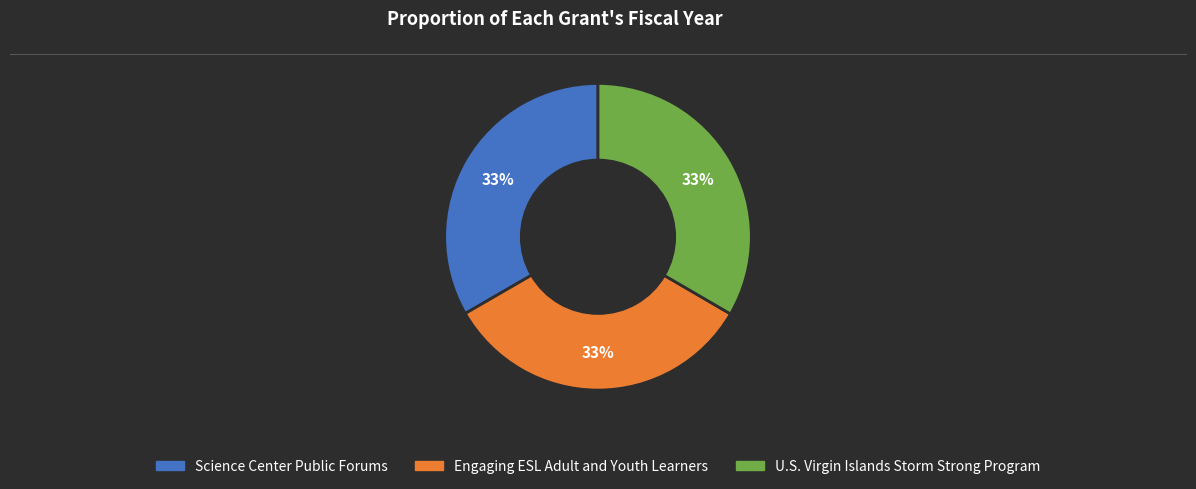

To the nearest percent, what is the combined percentage of Science Center Public Forums and Engaging ESL Adult and Youth Learners?

67%